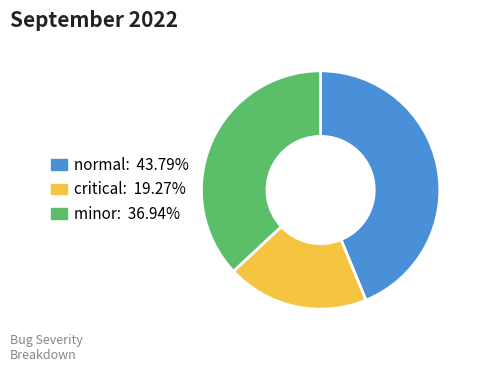

Is it true that critical is 19% of the pie?

True